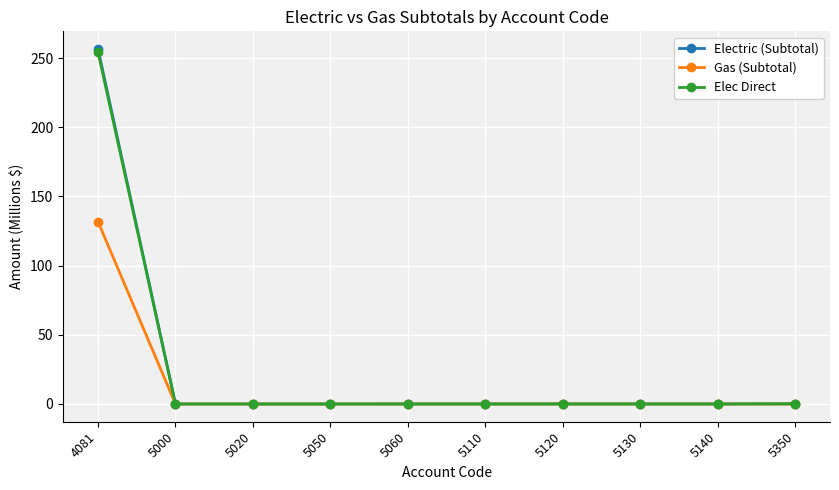

True or false: Elec Direct has more than 0 interior local peaks.

True